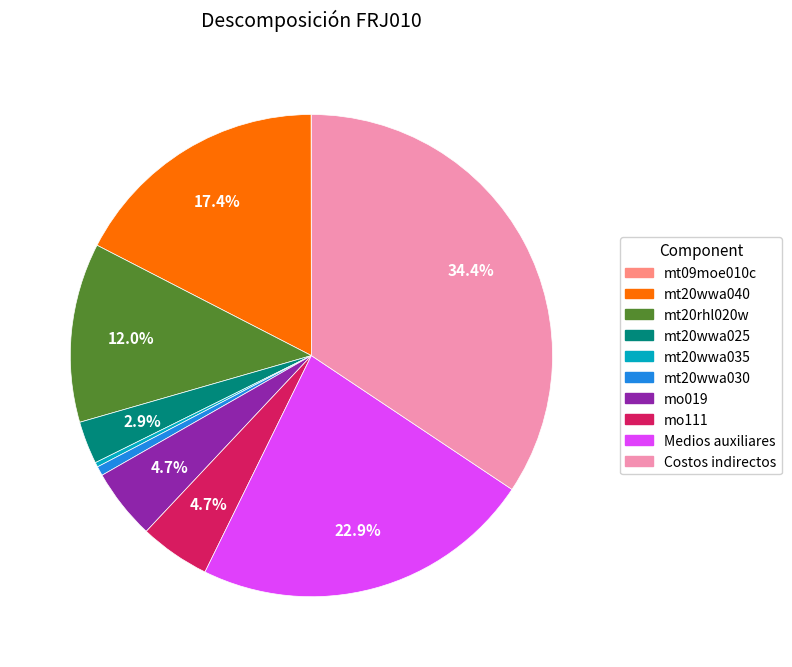

What is the ratio of the value at Costos indirectos to the value at Medios auxiliares?

1.5